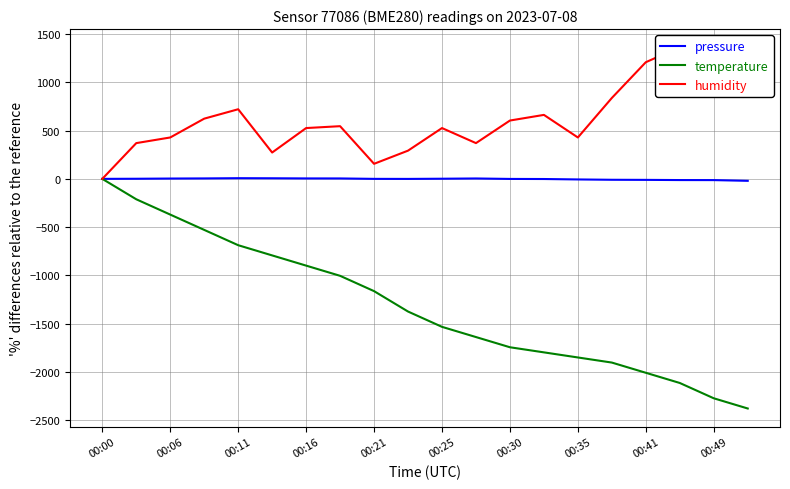

The value of pressure at 00:49 is -12.9. True or false?

True